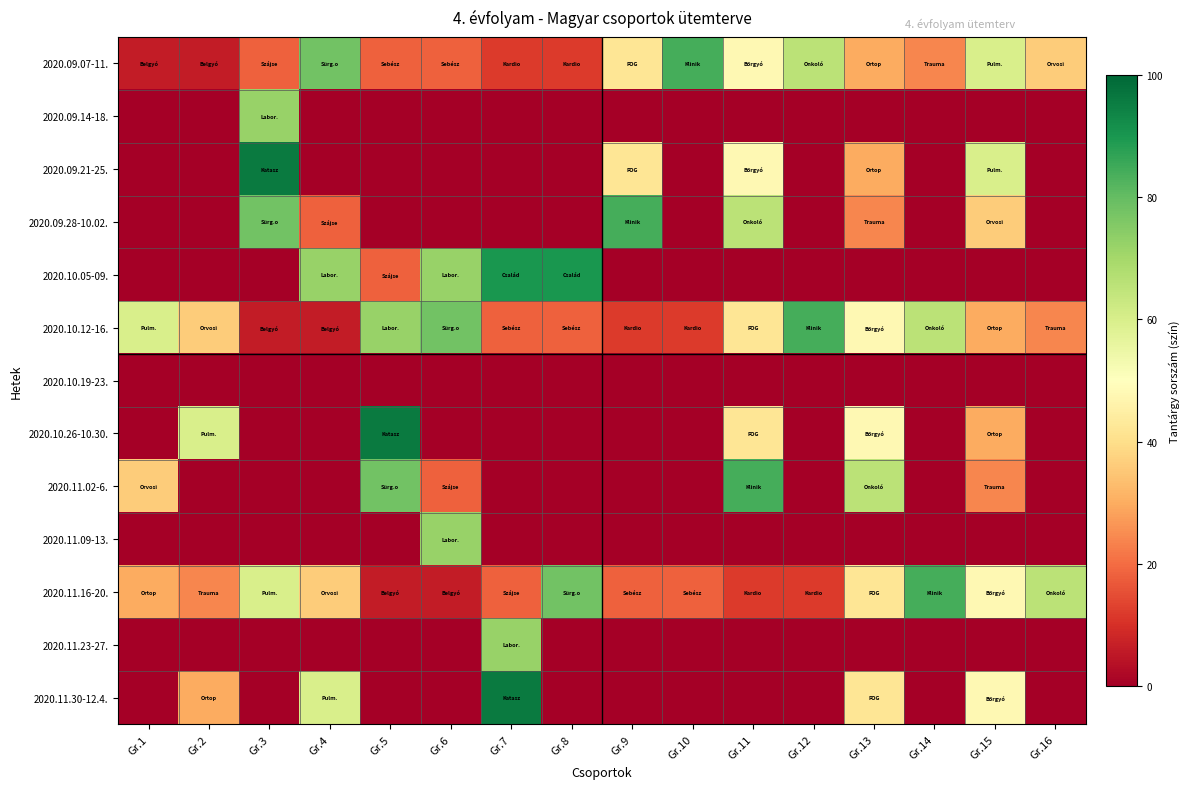

Which series has the largest total across all categories?

2020.10.12-16.